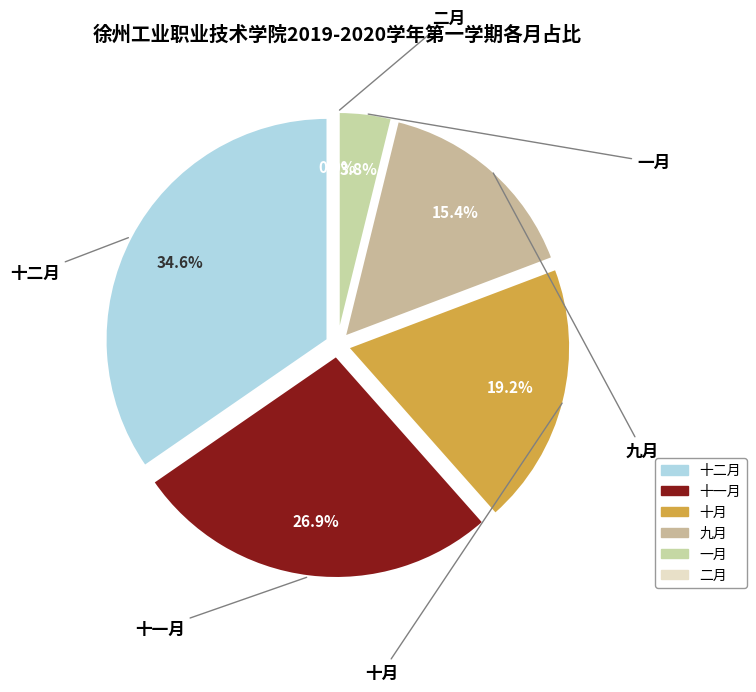

Count the number of slices in the pie.

6